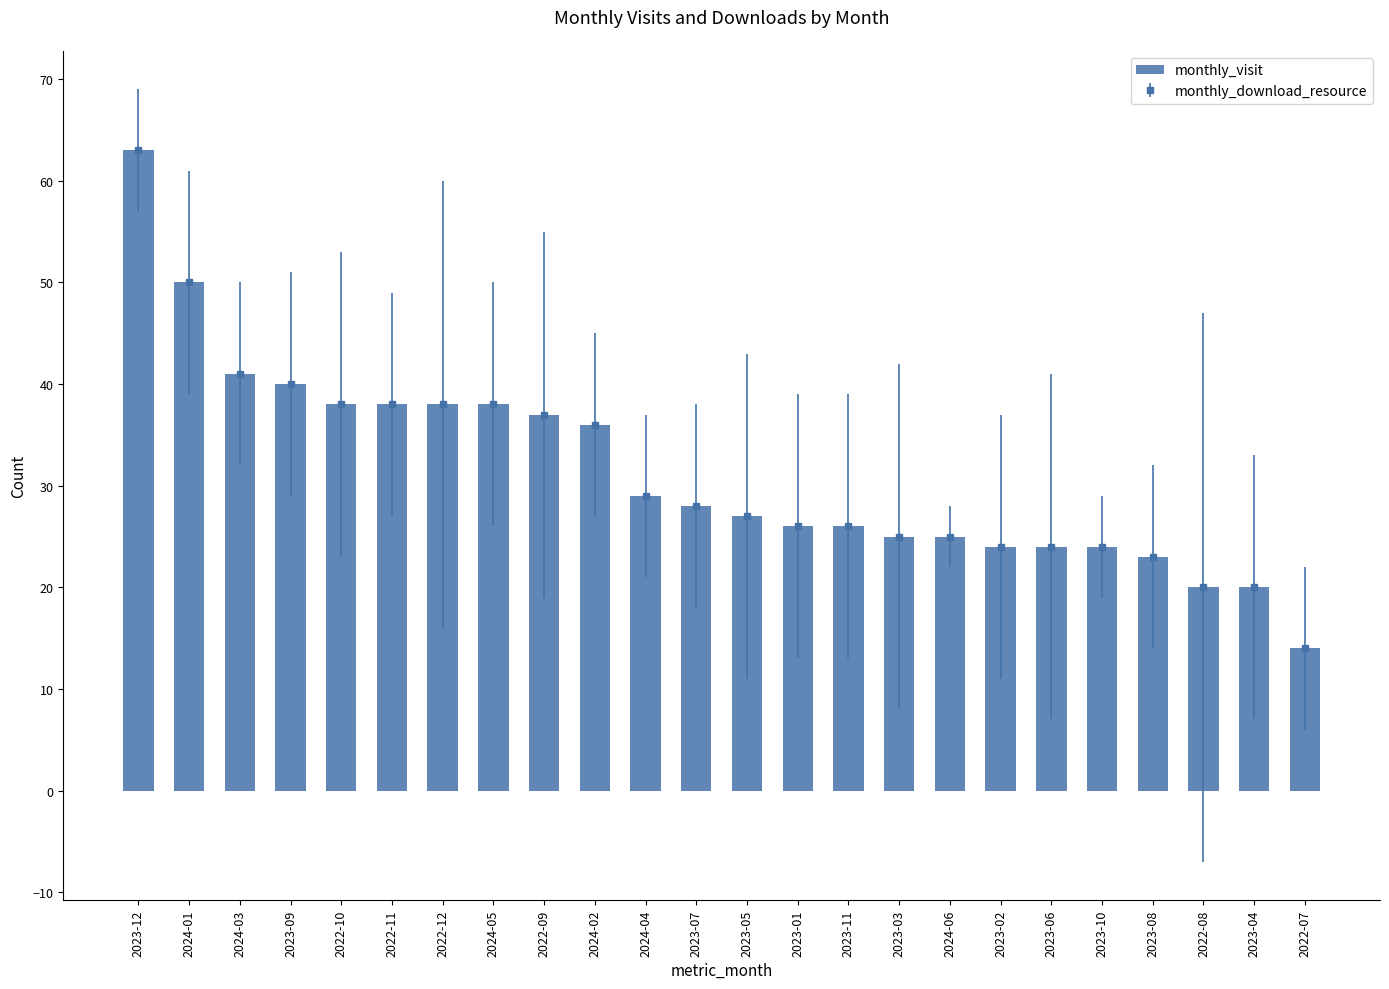

What is the sum of all values?

754